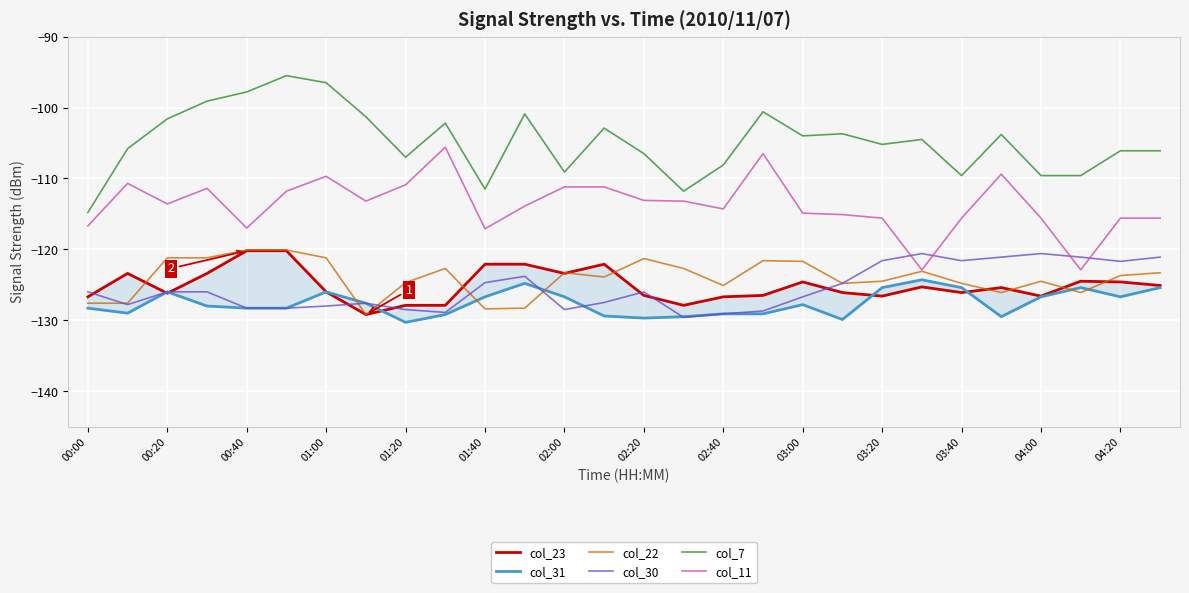

What value does the col_23 series have at 19?

-126.1